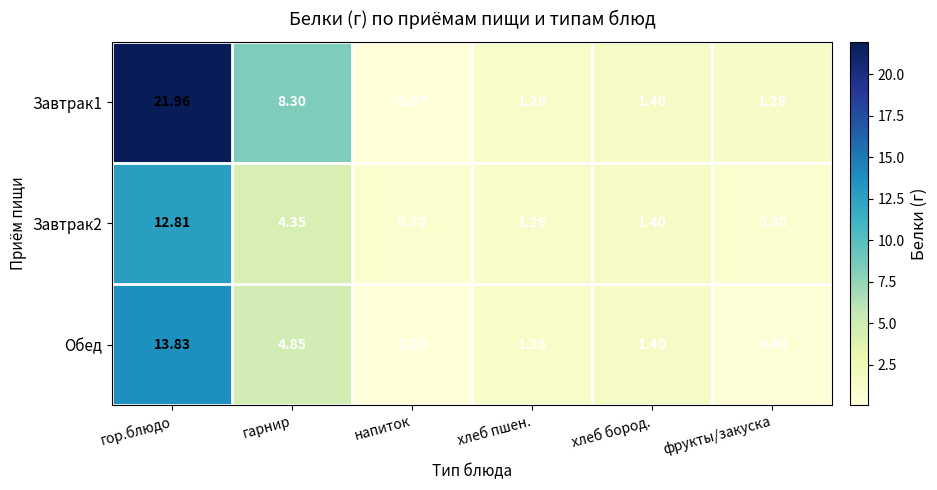

Which label corresponds to the largest value in the chart?

гор.блюдо